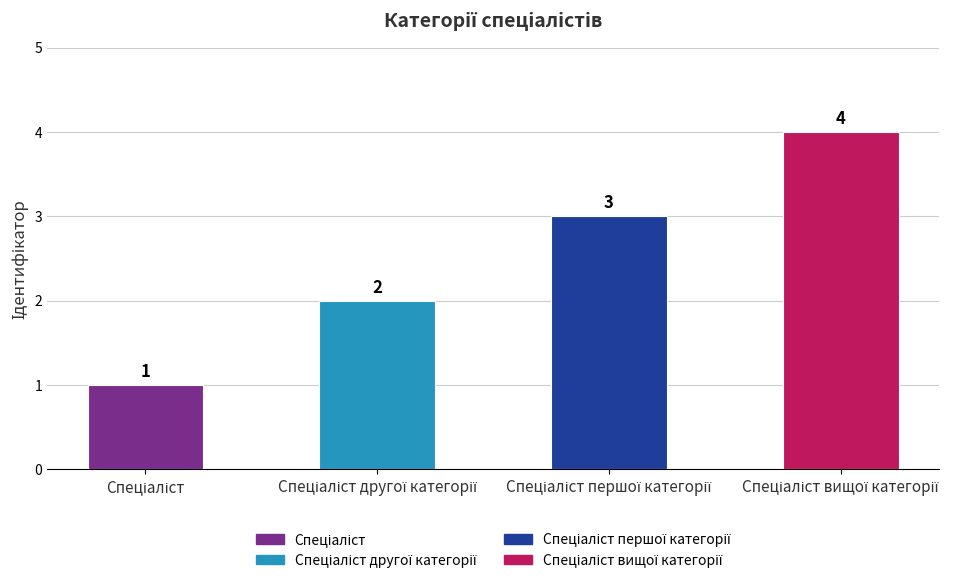

How many values are between 2 and 4?

3